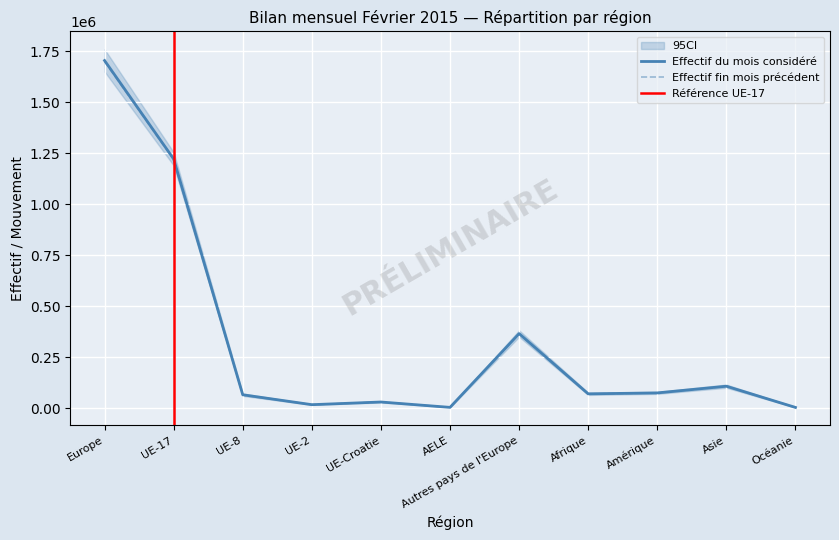

Is the value of Effectif du mois considéré at Europe greater than the value of Effectif fin mois précédent at Océanie?

Yes